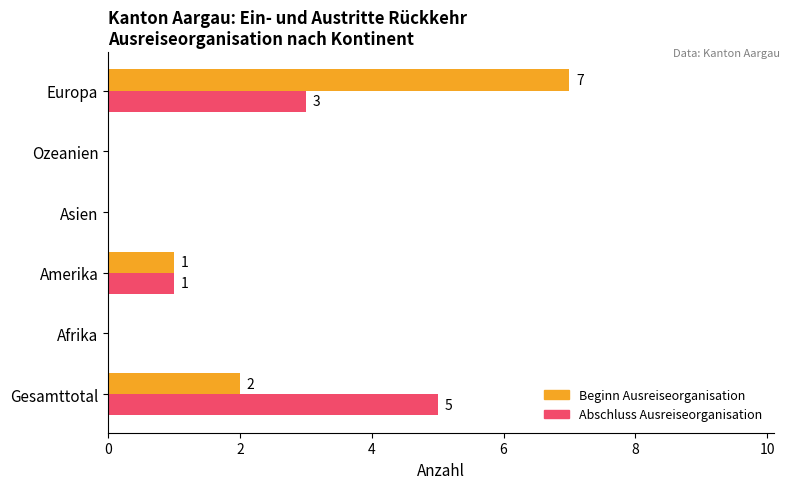

Where is Abschluss Ausreiseorganisation nearest to the value 2?

Amerika